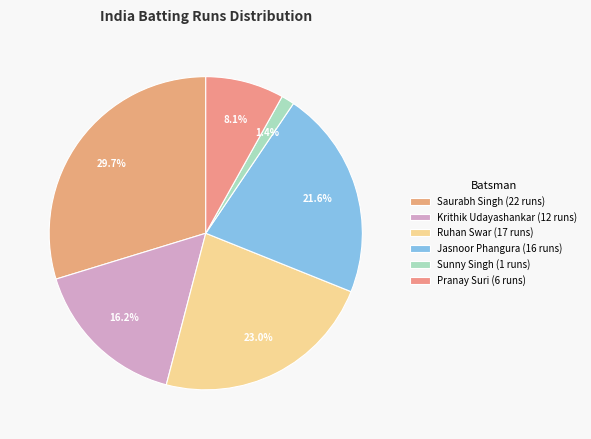

Which category has the smallest portion of the pie?

Sunny Singh (1 runs)